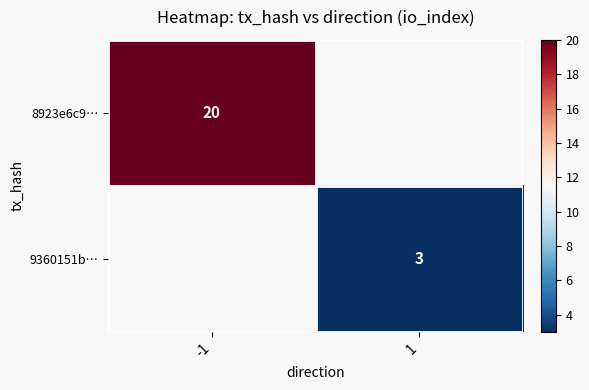

What is the minimum value shown in the chart?

3.0